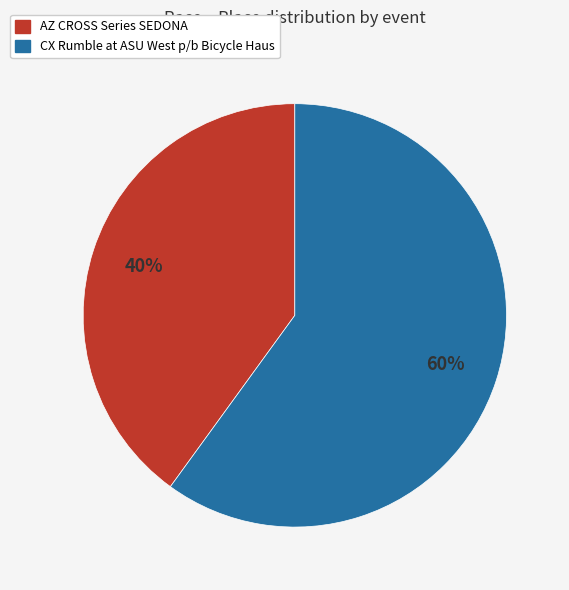

How many segments does this pie chart have?

2